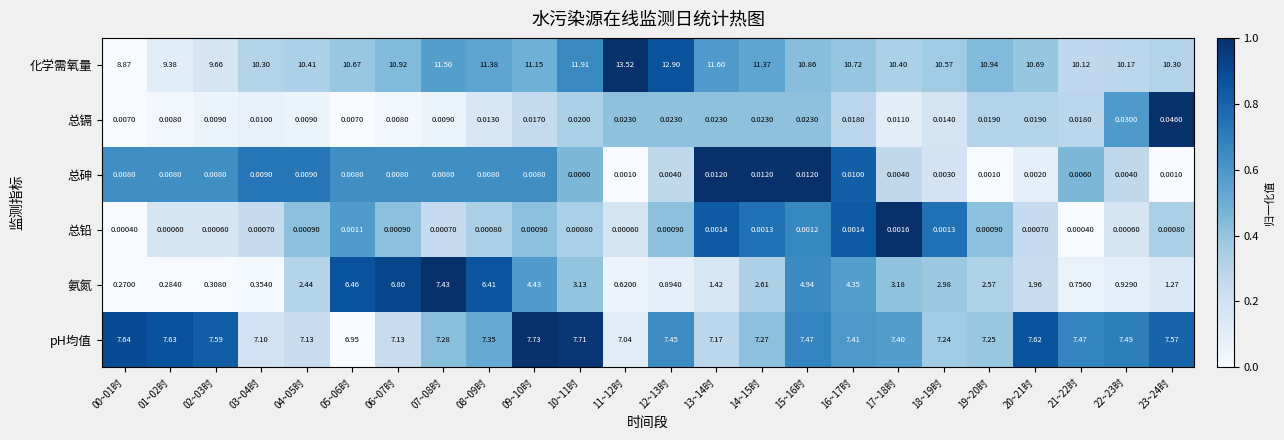

Is the value of pH均值 at 08~09时 greater than the value of 总砷 at 12~13时?

Yes